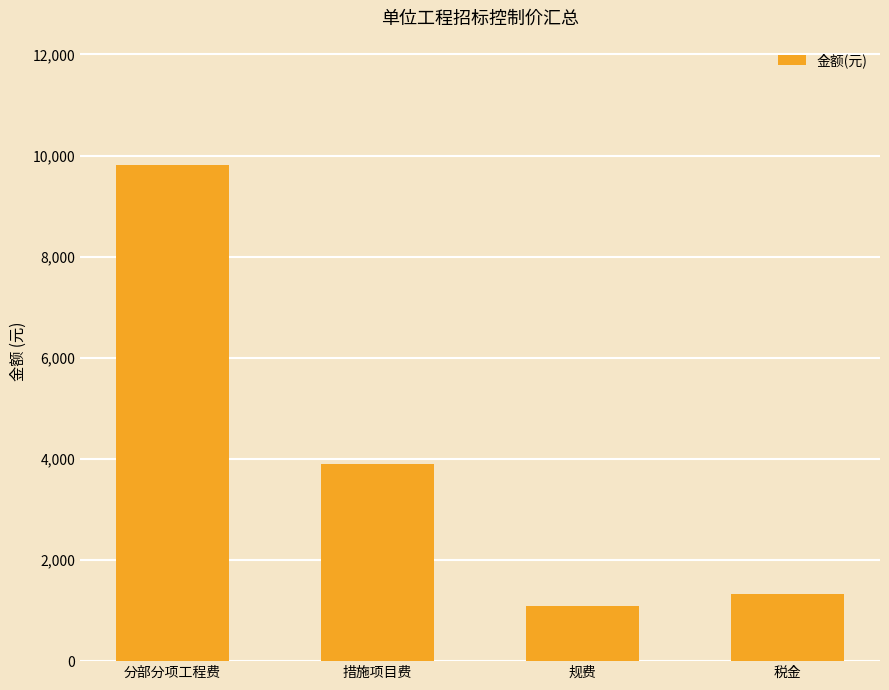

Which label corresponds to the largest value in the chart?

分部分项工程费